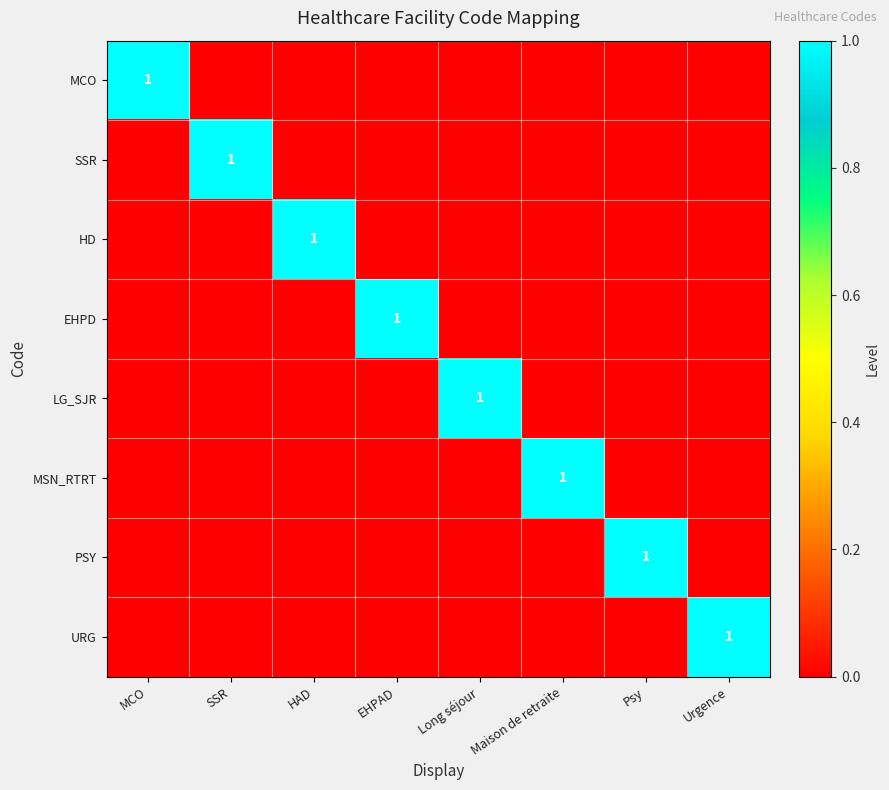

True or false: LG_SJR has a value of 1 at Long séjour.

True